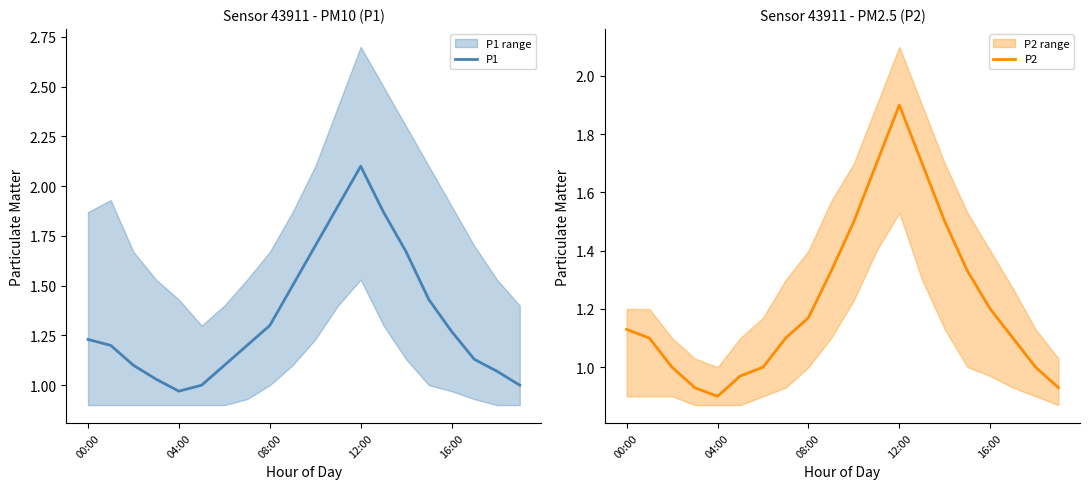

Rank the series by their maximum value, from lowest to highest.

P2, P1